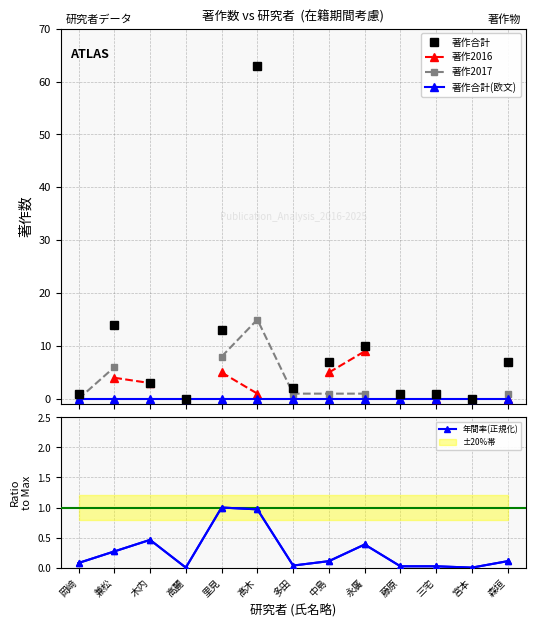

Count the number of data series in this chart.

5